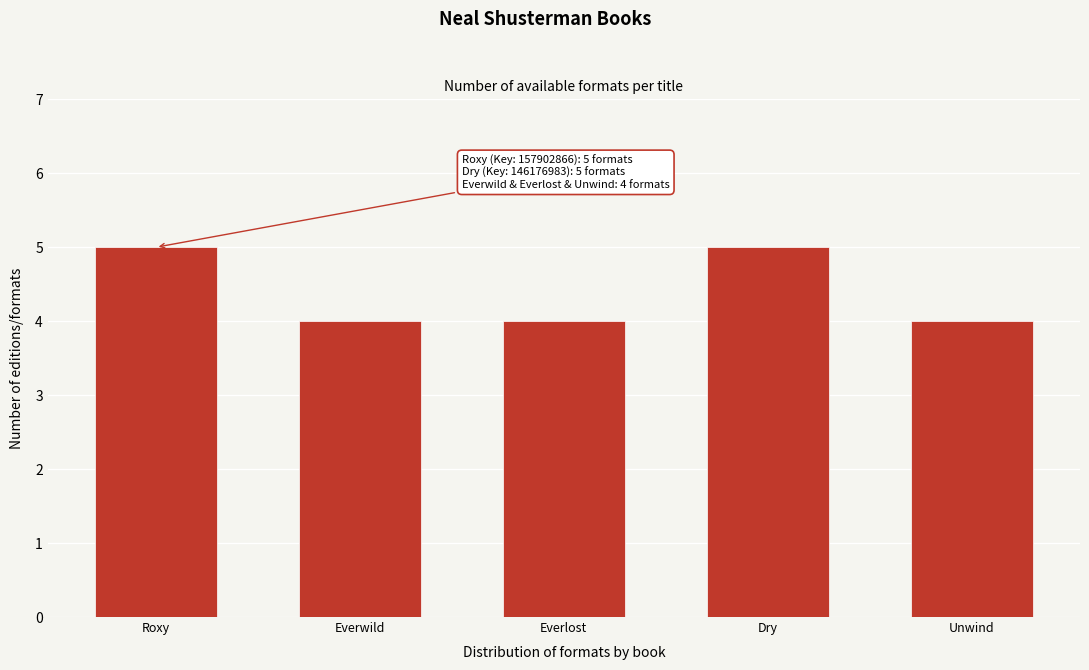

Reading right to left, extract all data points from this chart.

Unwind=4	Dry=5	Everlost=4	Everwild=4	Roxy=5